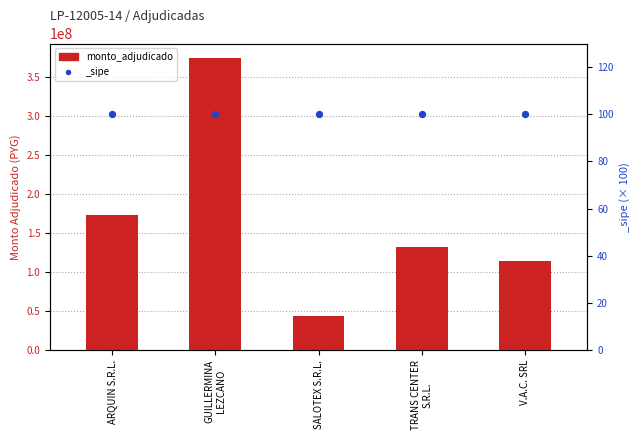

What is the change in value from GUILLERMINA
LEZCANO to V.A.C. SRL?

-259217300